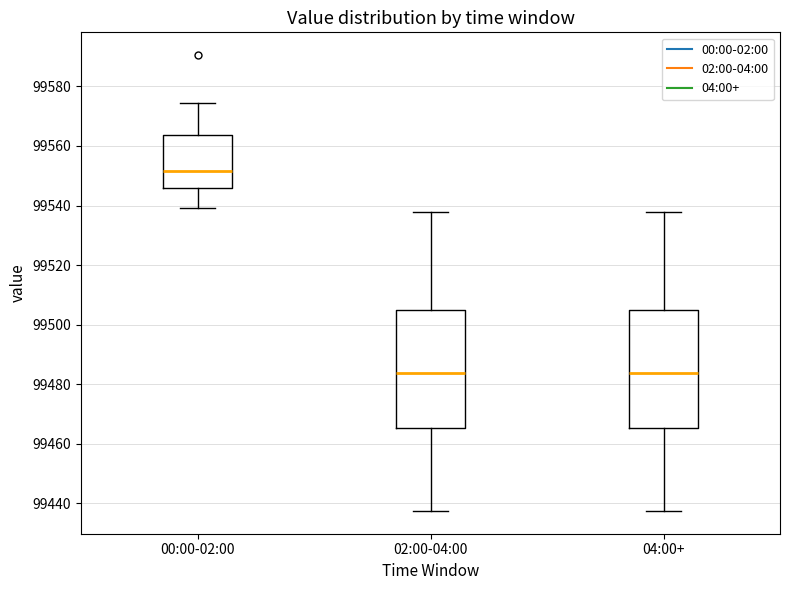

Reading left to right, transcribe this box plot: for each box, give where its median line is, the range the box spans, and where its two whiskers end, as read against the y-axis. The values are not printed on the chart, so give them approximately, as read against the axis.

00:00-02:00: median 99552, box 99546 to 99564, whiskers 99540 to 99574
02:00-04:00: median 99484, box 99466 to 99506, whiskers 99438 to 99538
04:00+: median 99484, box 99466 to 99506, whiskers 99438 to 99538